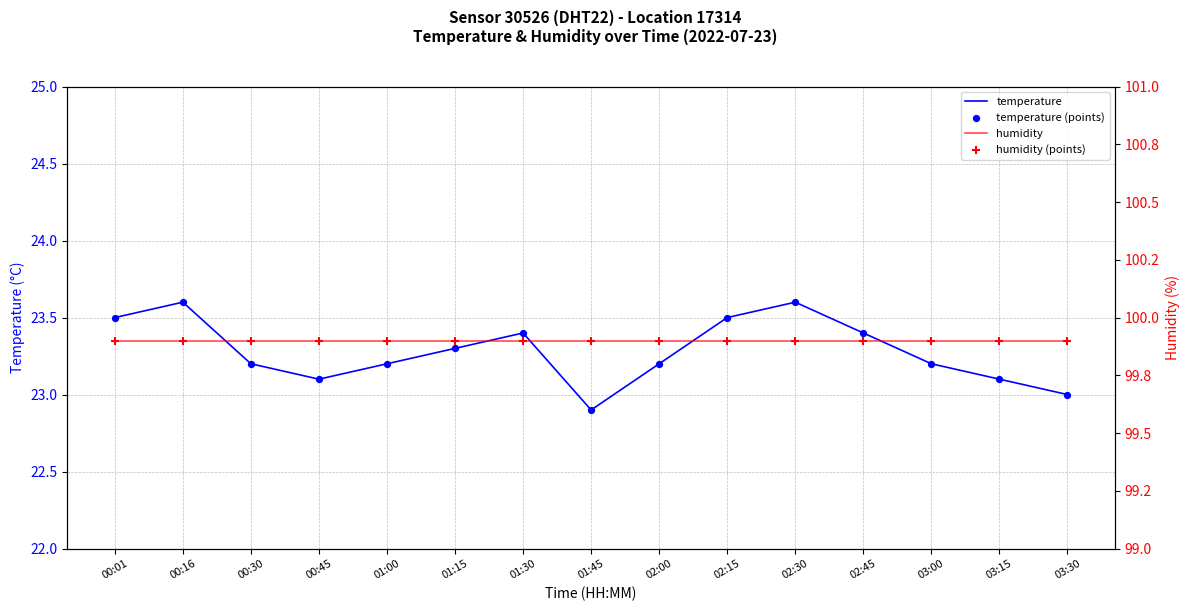

Is the value of humidity (points) at 02:00 greater than the value of humidity at 03:15?

No